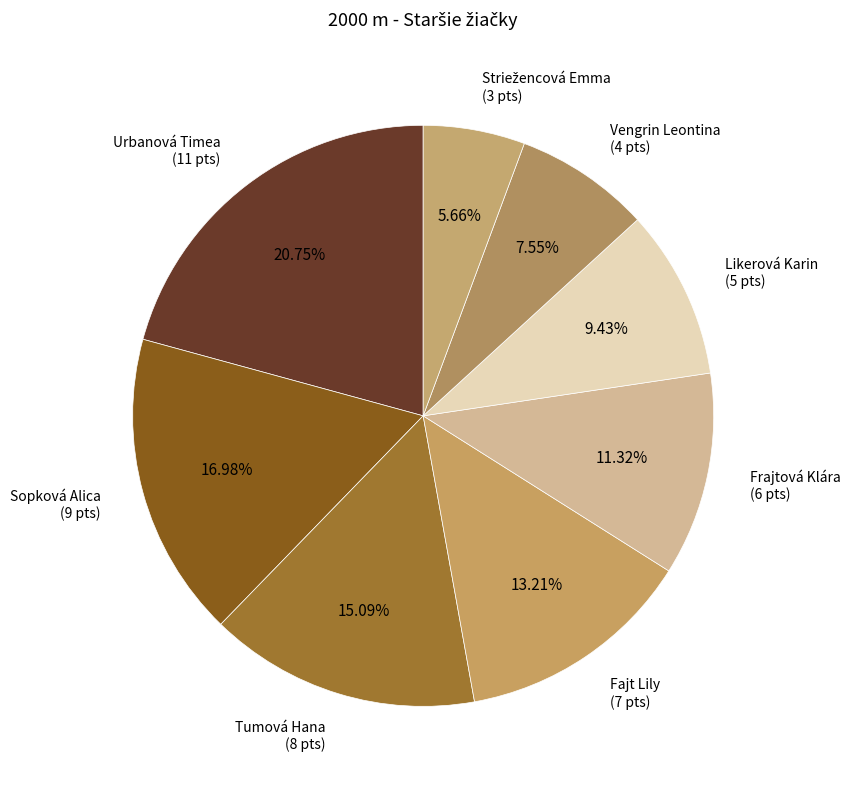

Is there a majority slice in this chart?

No